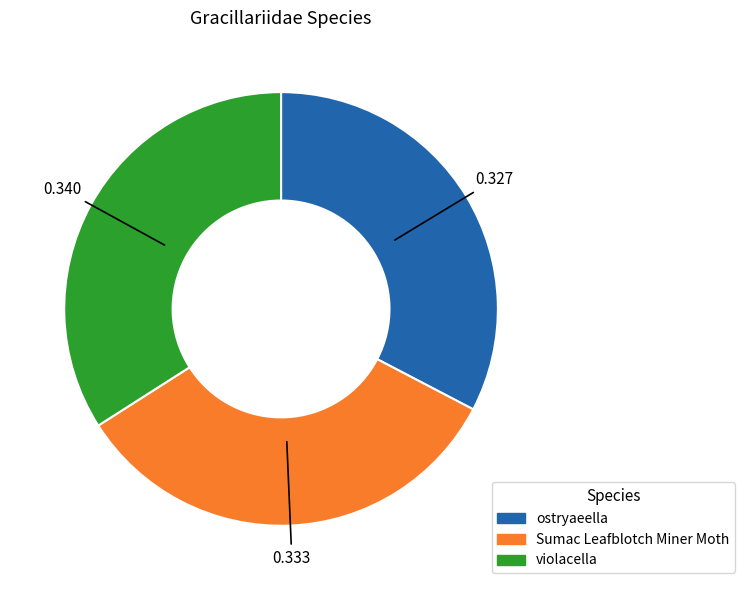

True or false: Sumac Leafblotch Miner Moth accounts for 33% of the total.

True